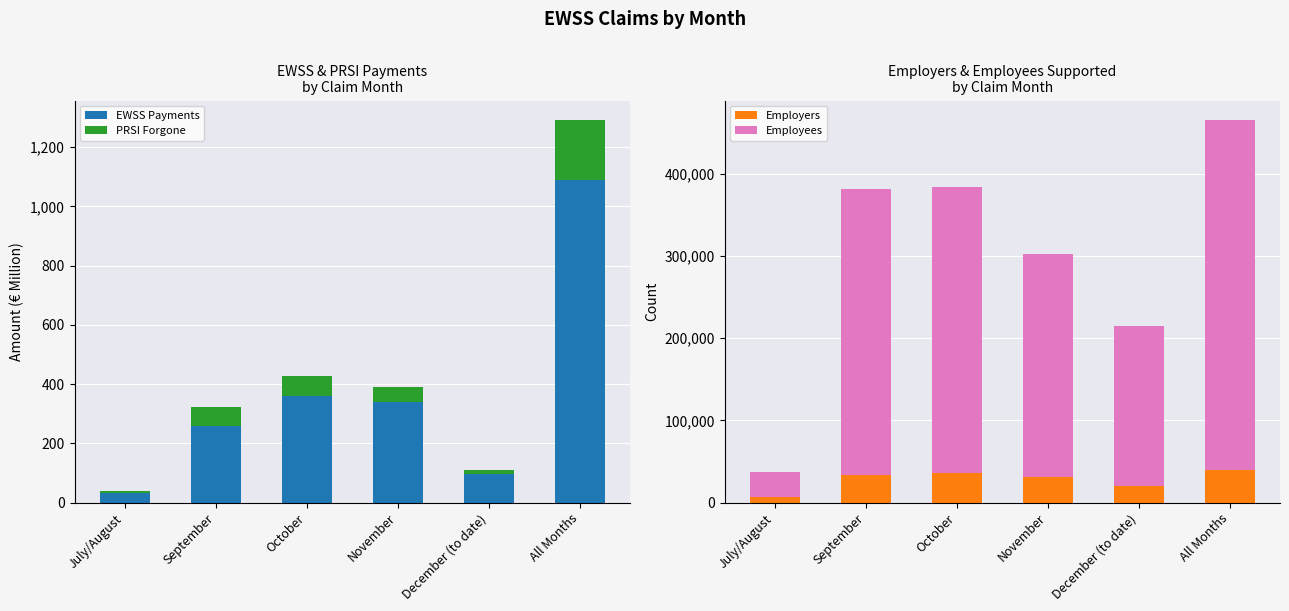

What is the spread (max minus min) of values at December (to date)?

194085.3